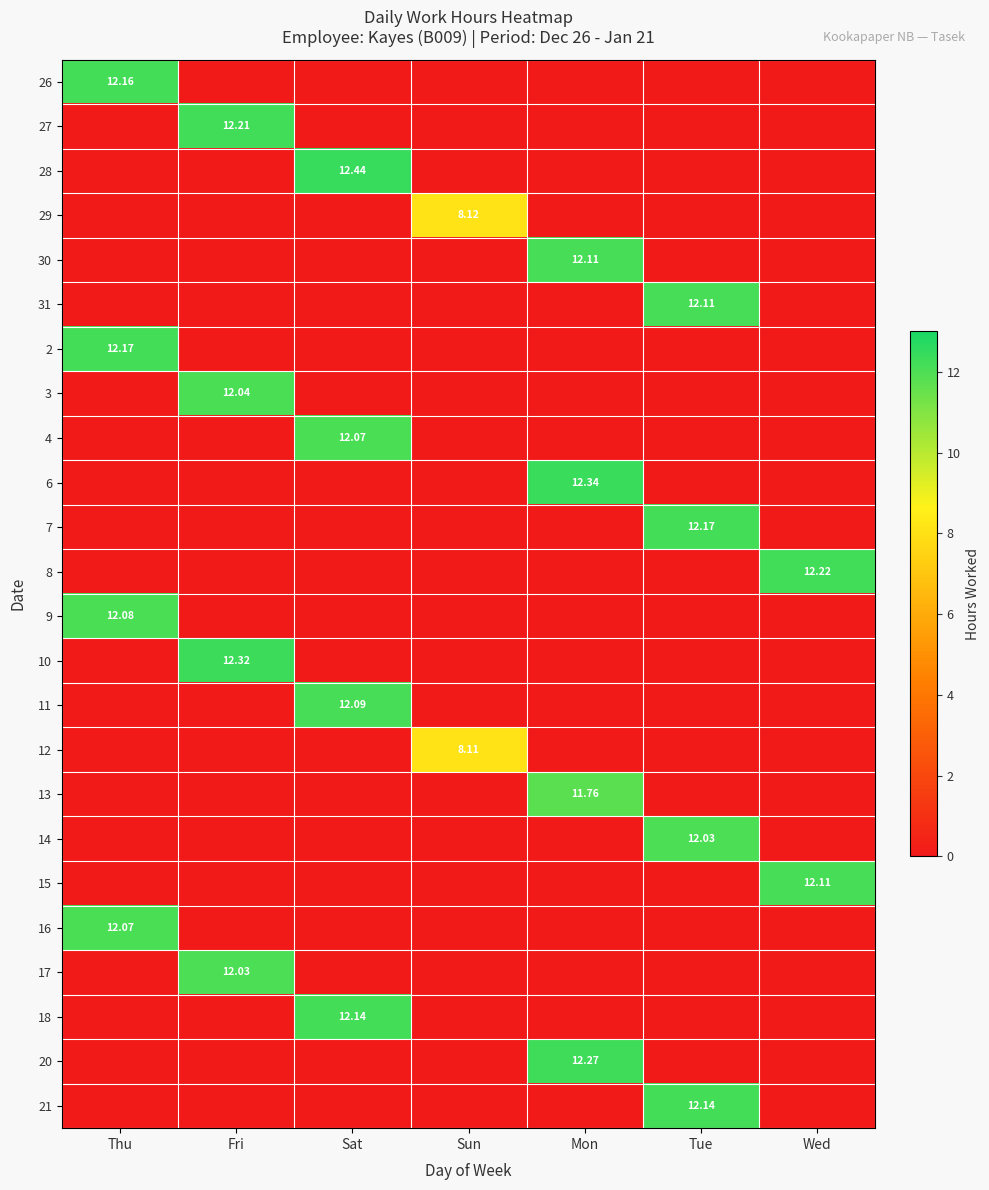

Which has a higher value, Sun or Fri?

Sun